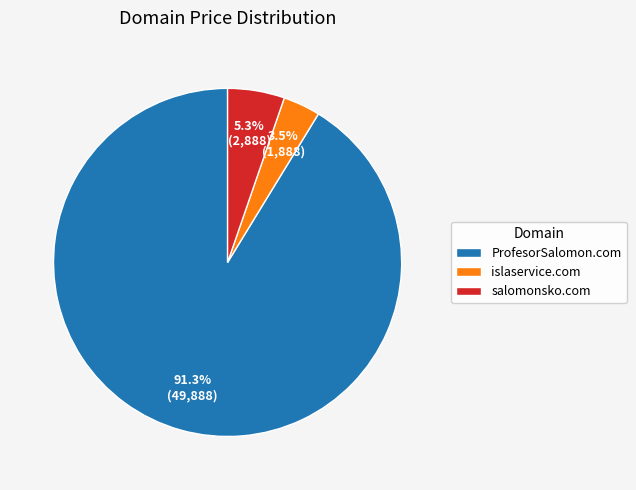

Count the number of slices in the pie.

3